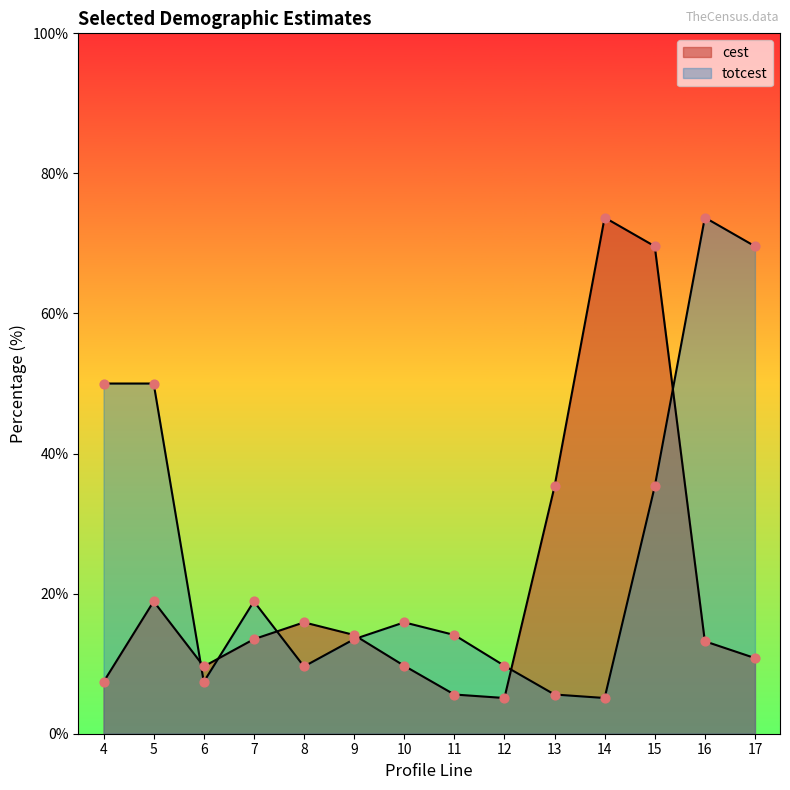

At which category is the sum across all series the highest?

15